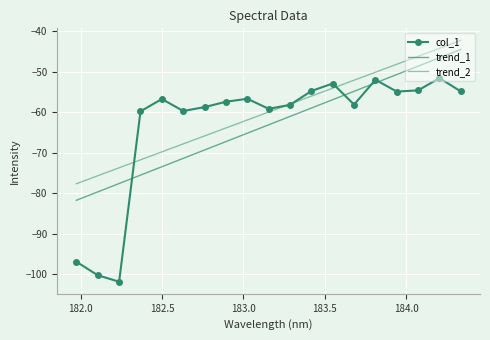

What is the minimum value for trend_1?

-81.7